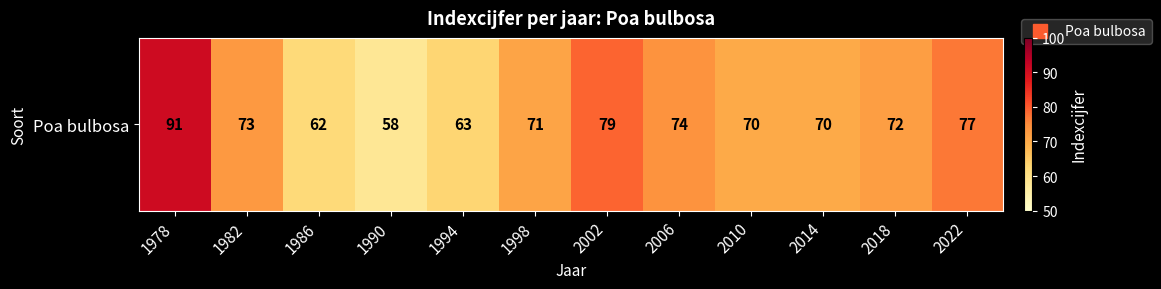

True or false: the data shows 97 at 2006.

False